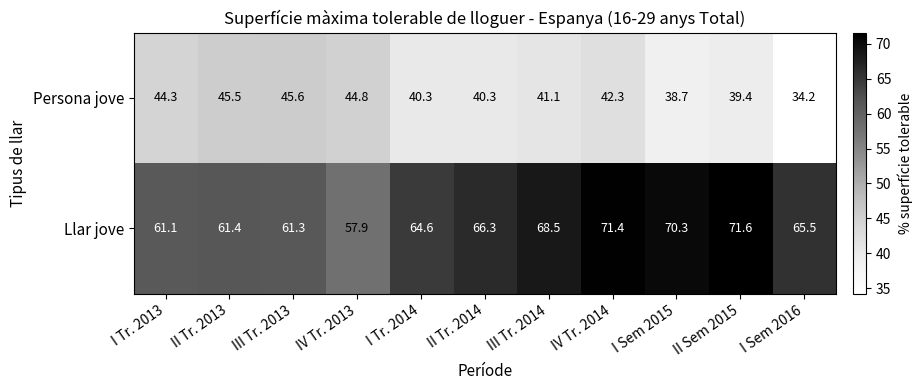

Is it true that Llar jove equals 61.1 at I Tr. 2013?

True